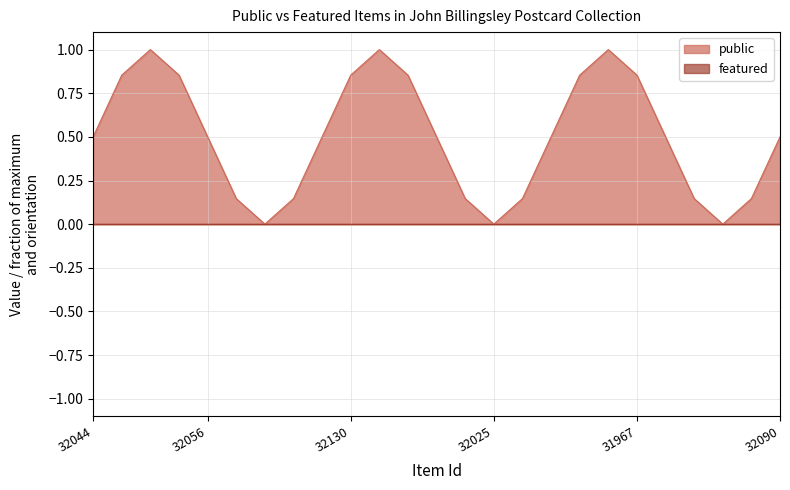

Which series has the largest total across all categories?

public